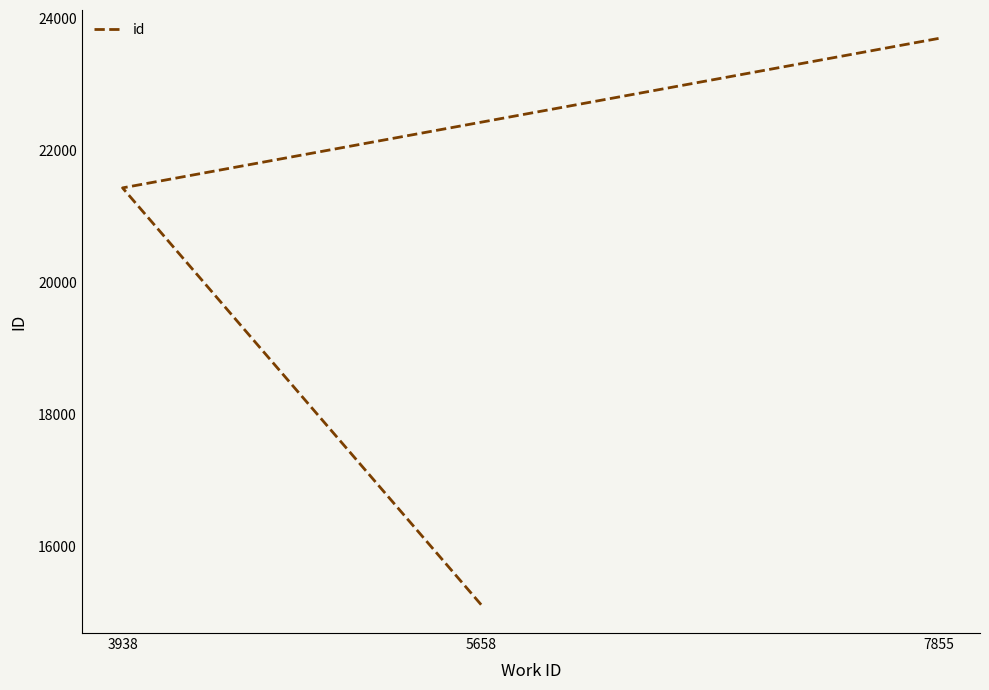

Reading left to right, what are all the values shown in this chart?

15114	21435	23703